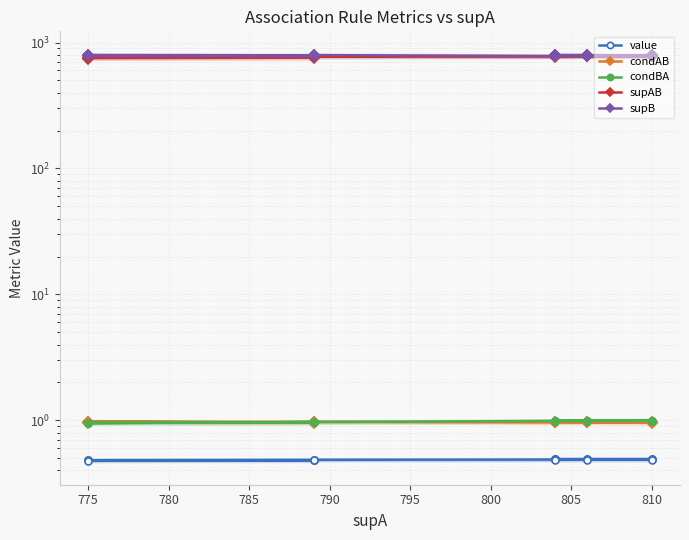

Is the value of condAB at 810 greater than the value of supB at 810?

No